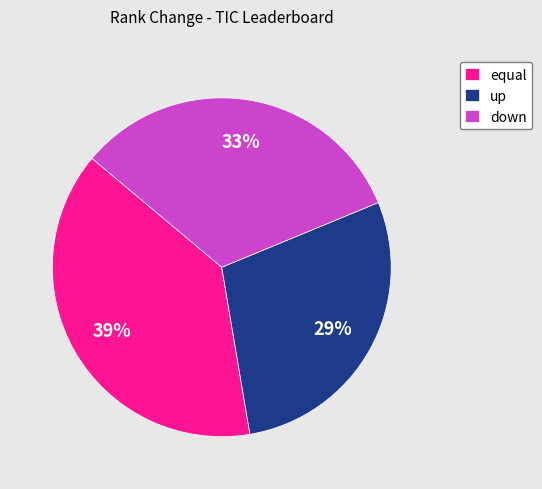

To the nearest percent, what is the difference between the largest and smallest slice percentages?

10%